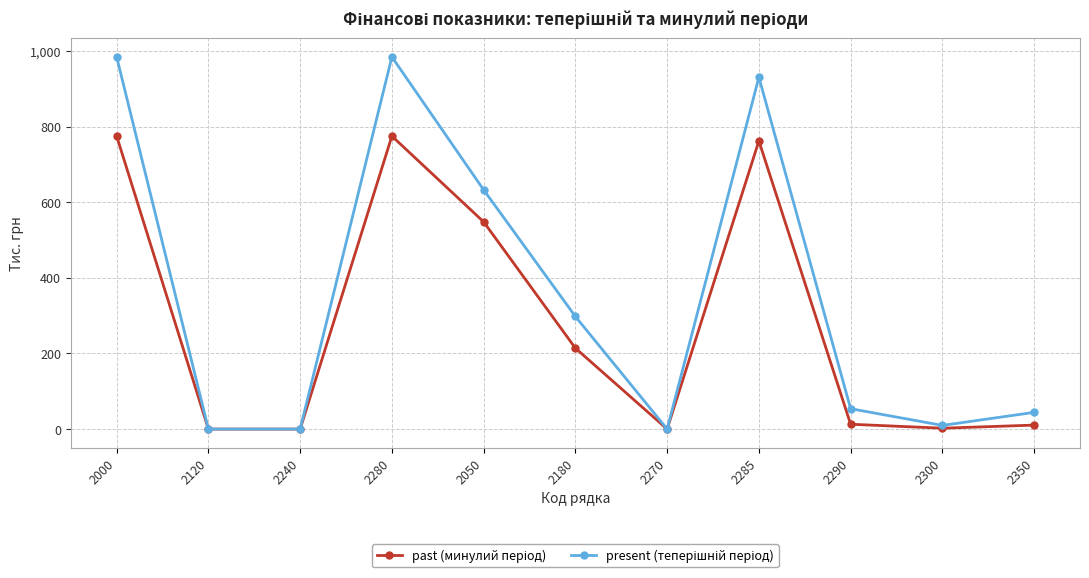

How many distinct data groups are displayed?

2